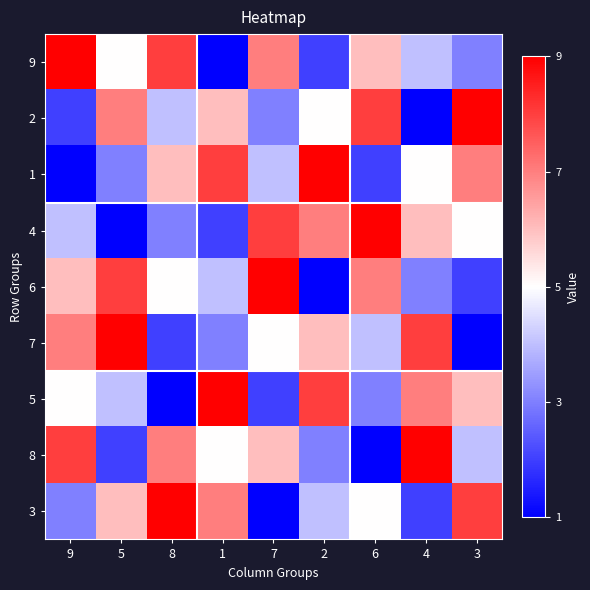

Reading right to left, list all the values displayed in this chart.

9: 3=3	4=4	6=6	2=2	7=7	1=1	8=8	5=5	9=9
2: 3=9	4=1	6=8	2=5	7=3	1=6	8=4	5=7	9=2
1: 3=7	4=5	6=2	2=9	7=4	1=8	8=6	5=3	9=1
4: 3=5	4=6	6=9	2=7	7=8	1=2	8=3	5=1	9=4
6: 3=2	4=3	6=7	2=1	7=9	1=4	8=5	5=8	9=6
7: 3=1	4=8	6=4	2=6	7=5	1=3	8=2	5=9	9=7
5: 3=6	4=7	6=3	2=8	7=2	1=9	8=1	5=4	9=5
8: 3=4	4=9	6=1	2=3	7=6	1=5	8=7	5=2	9=8
3: 3=8	4=2	6=5	2=4	7=1	1=7	8=9	5=6	9=3